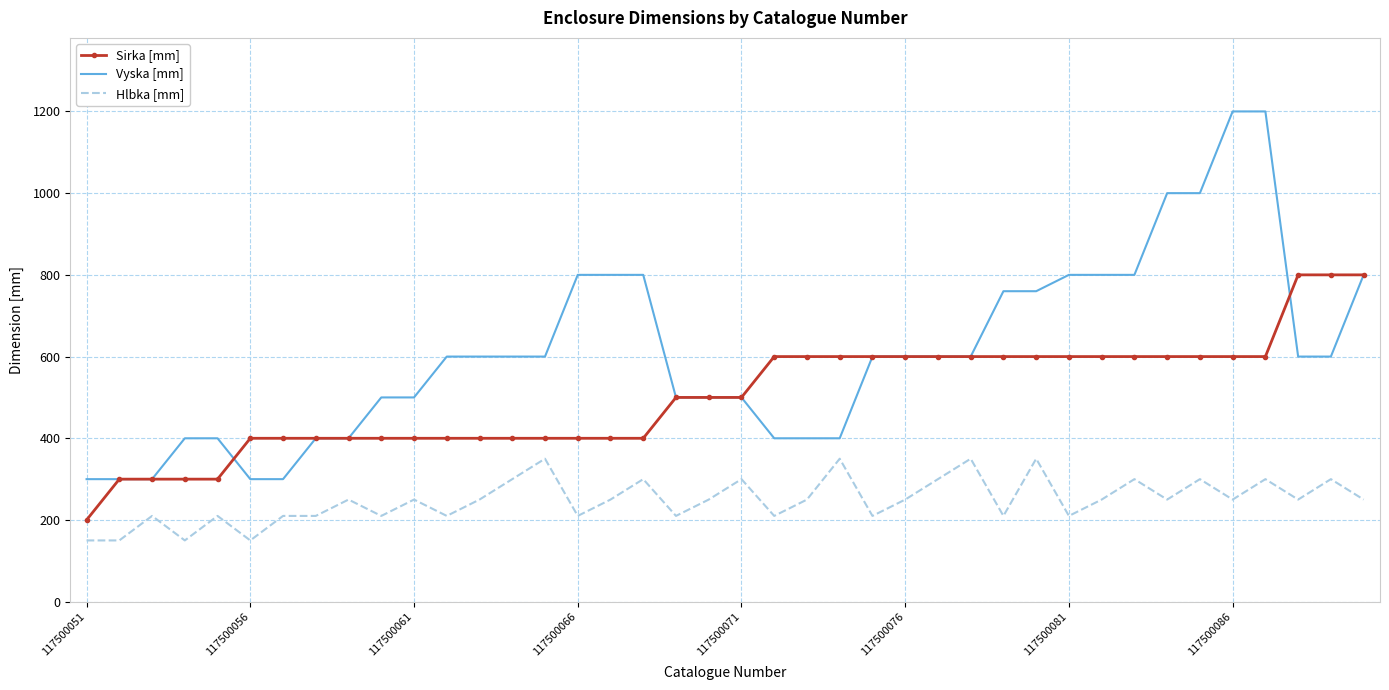

True or false: Hlbka [mm] and Sirka [mm] cross at least once.

False